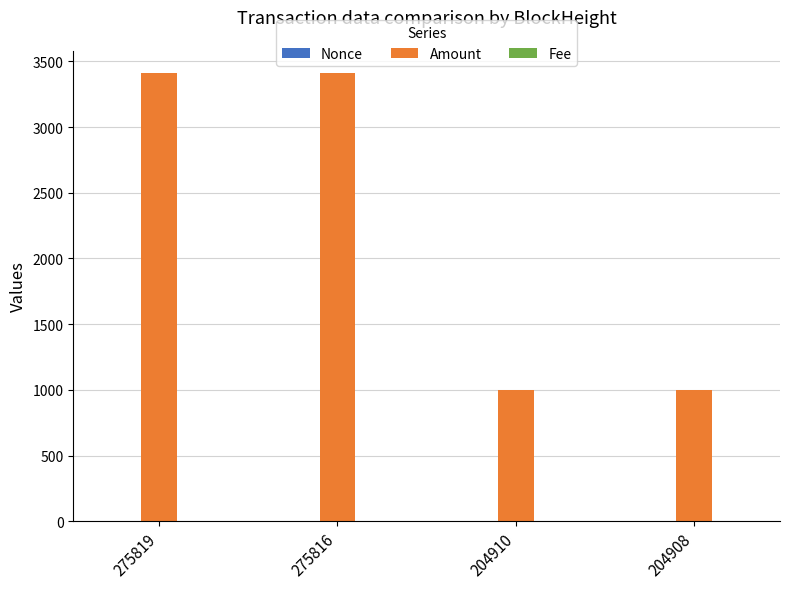

What is the maximum value shown in the chart?

3410.4